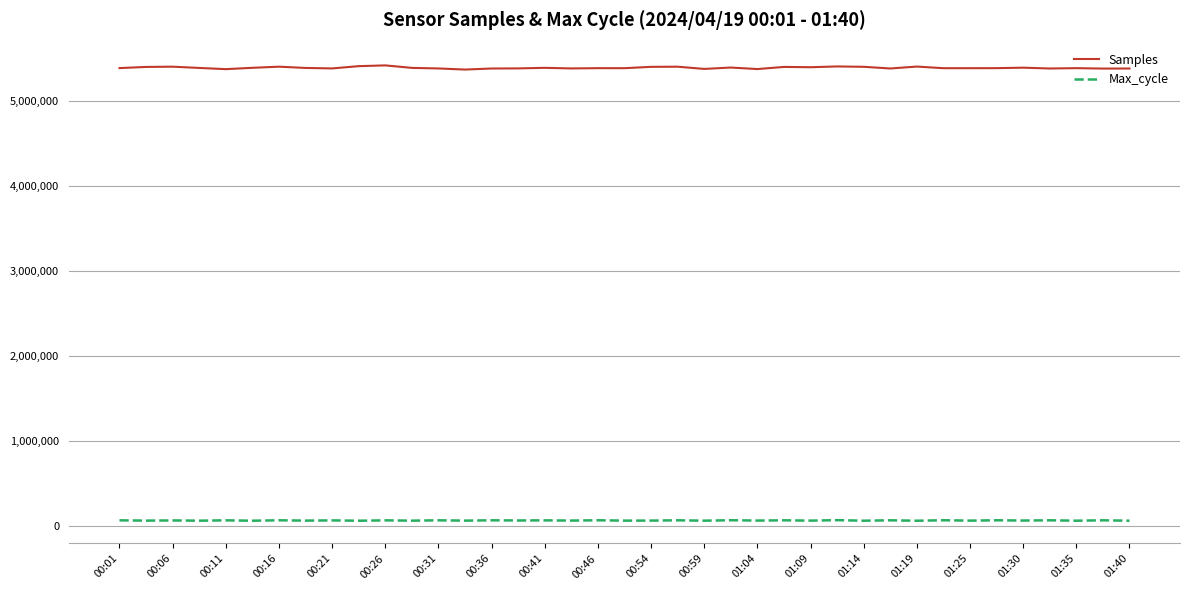

Which series has the largest total across all categories?

Samples